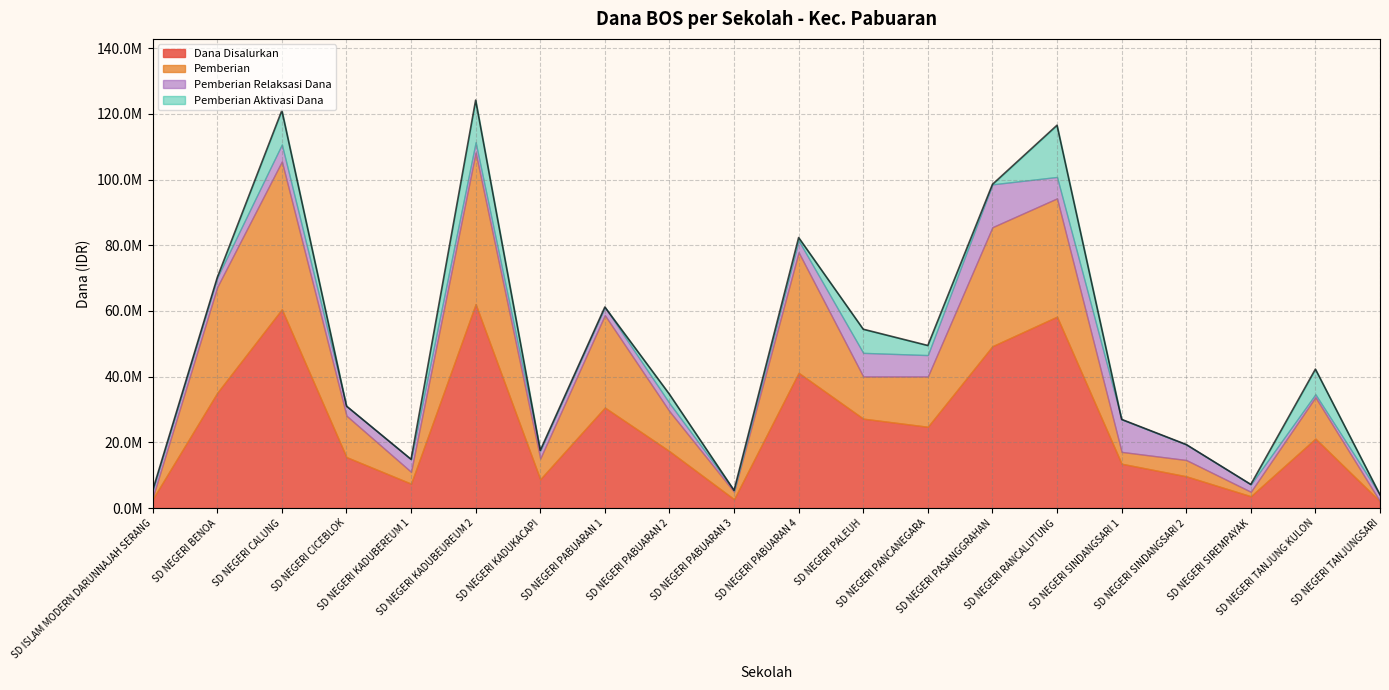

What is the label of the 19th point from the right?

SD NEGERI BENOA